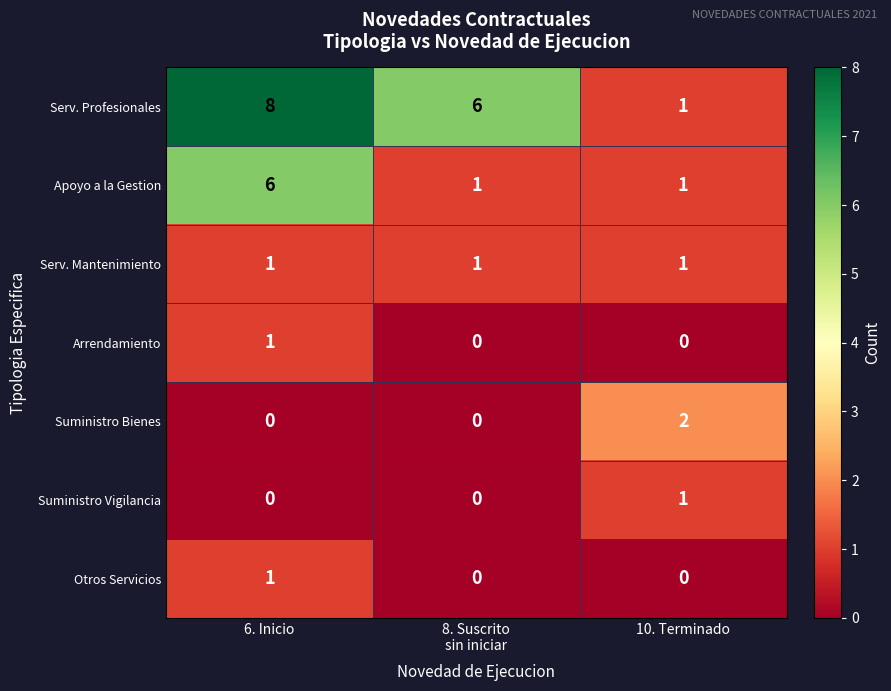

True or false: Apoyo a la Gestion has a value of 6 at 6. Inicio.

True